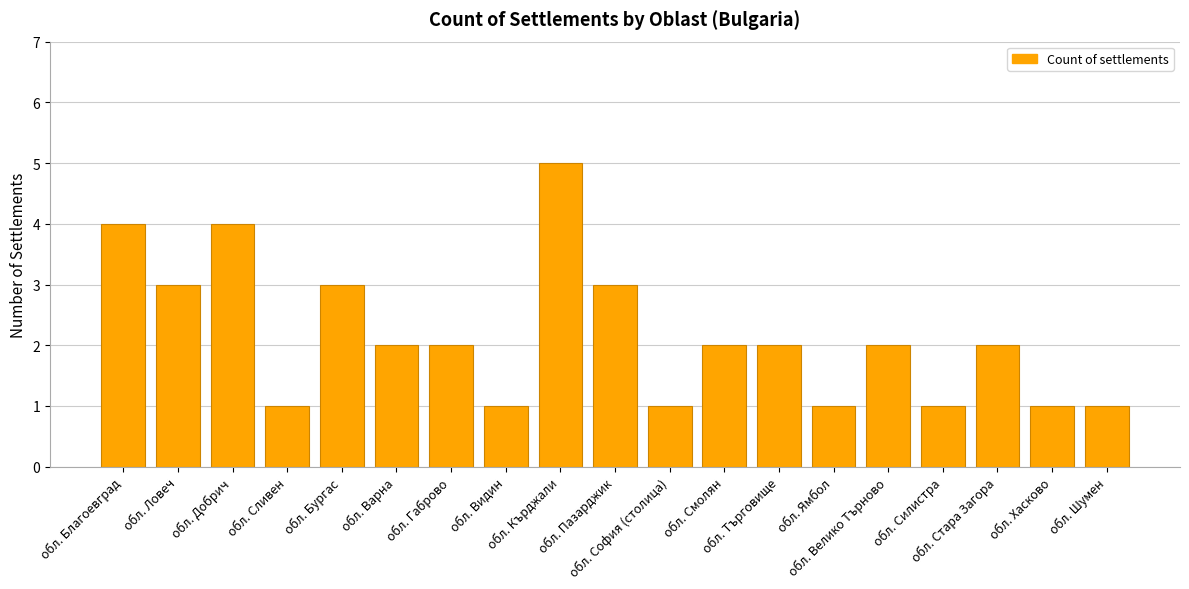

What value does the data have at обл. Кърджали?

5